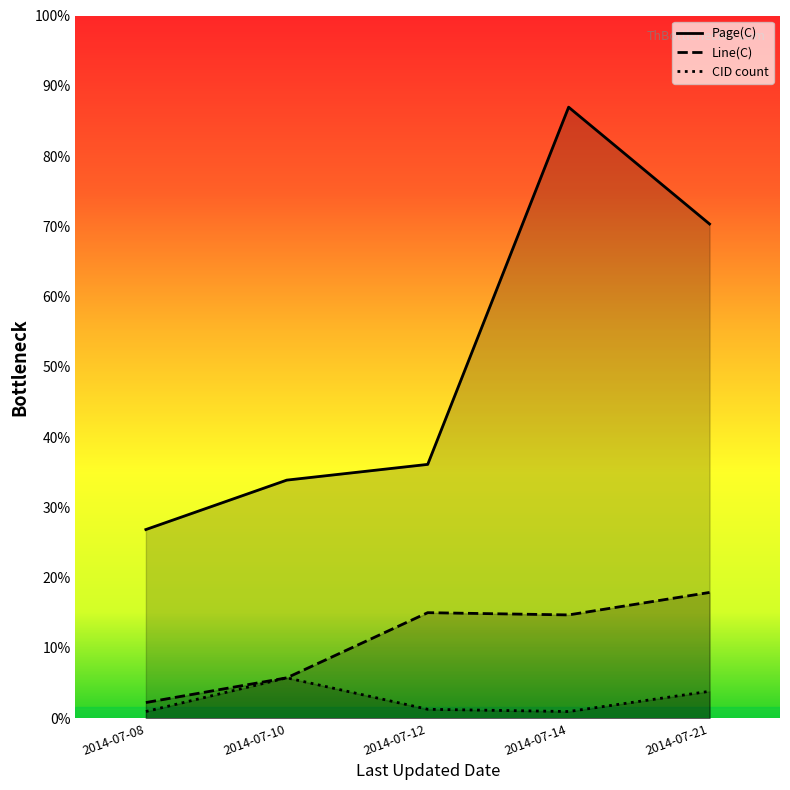

At 2014-07-14, list the series in order from largest to smallest.

Page(C), Line(C), CID count